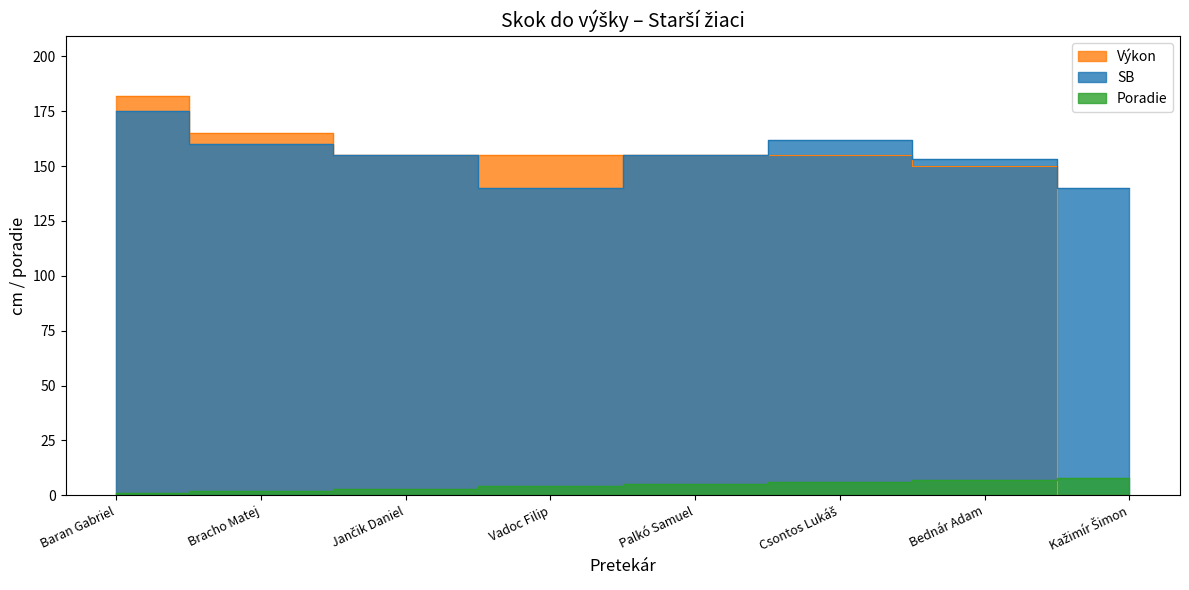

Rank the series by their maximum value, from highest to lowest.

Výkon, SB, Poradie